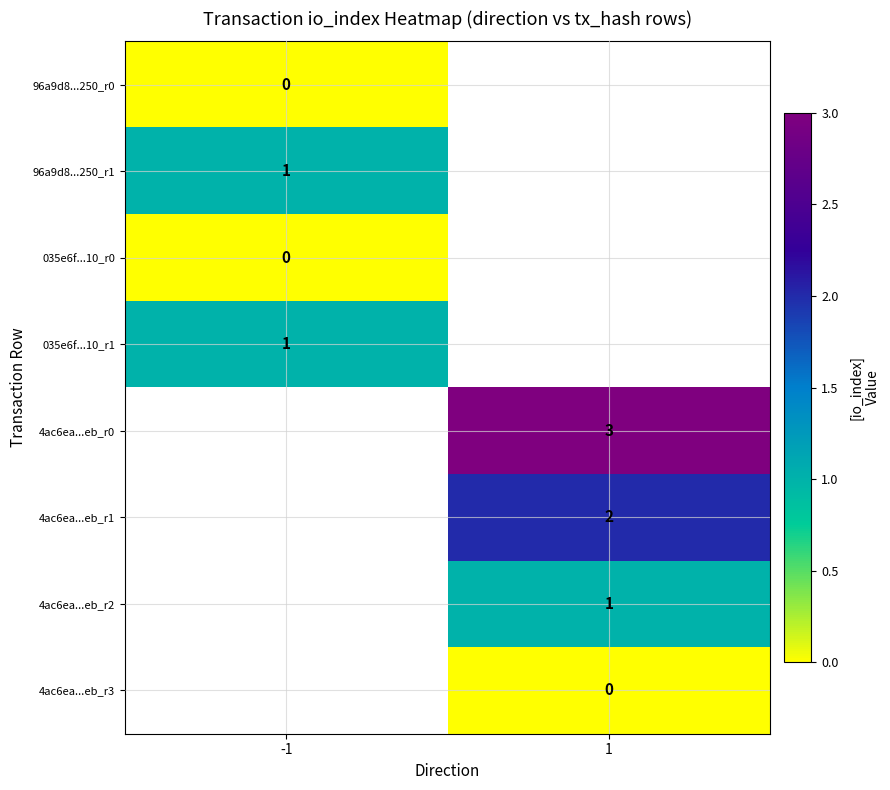

The value of 4ac6ea...eb_r0 at 1 is 3. True or false?

True